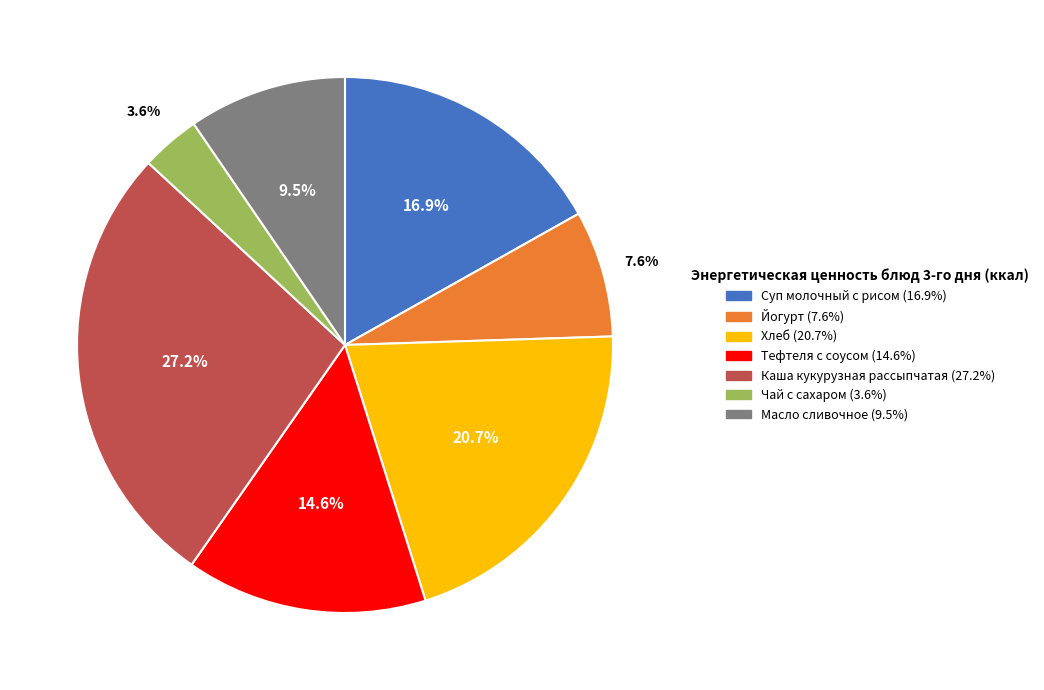

How many segments does this pie chart have?

7